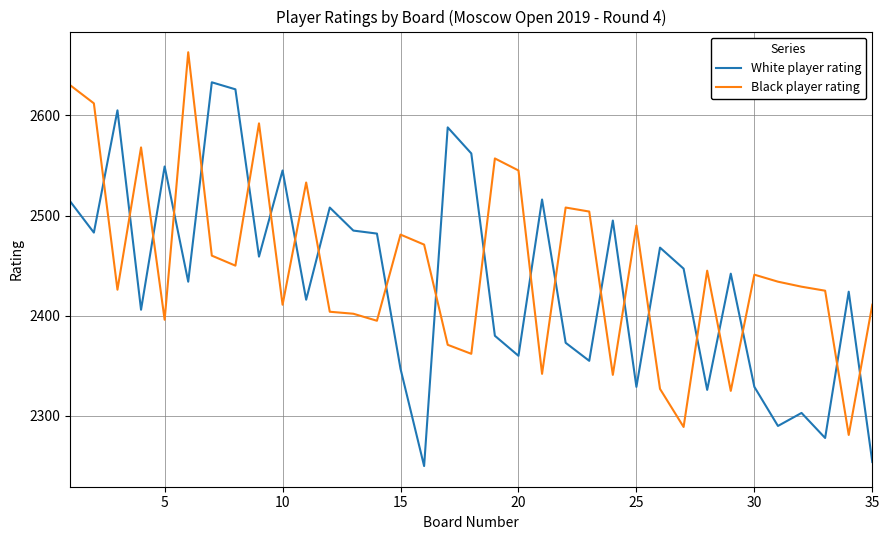

What is the minimum value for Black player rating?

2281